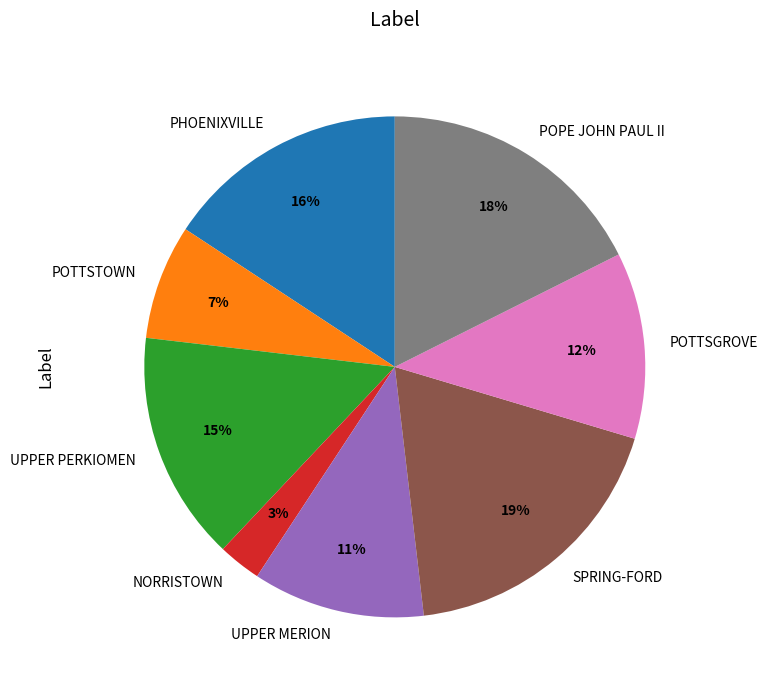

What percentage is the NORRISTOWN slice, to the nearest percent?

3%